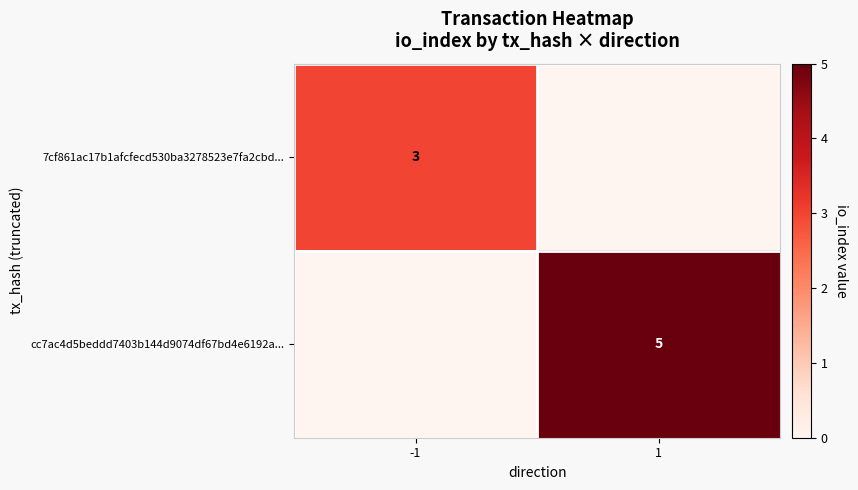

What is the total value across all series at 1?

5